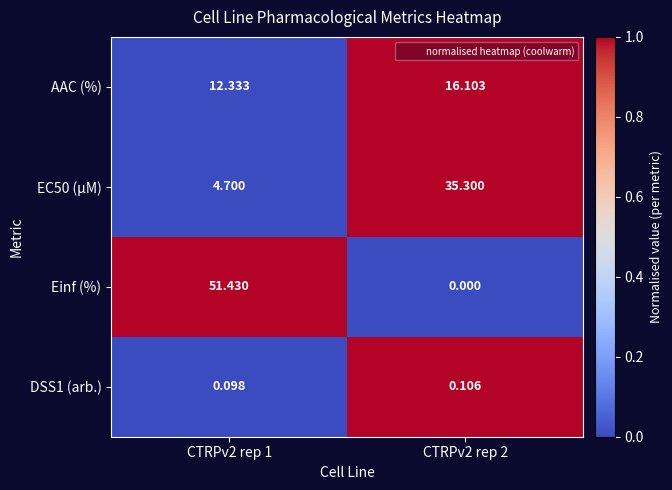

Which series has the largest total across all categories?

Einf (%)